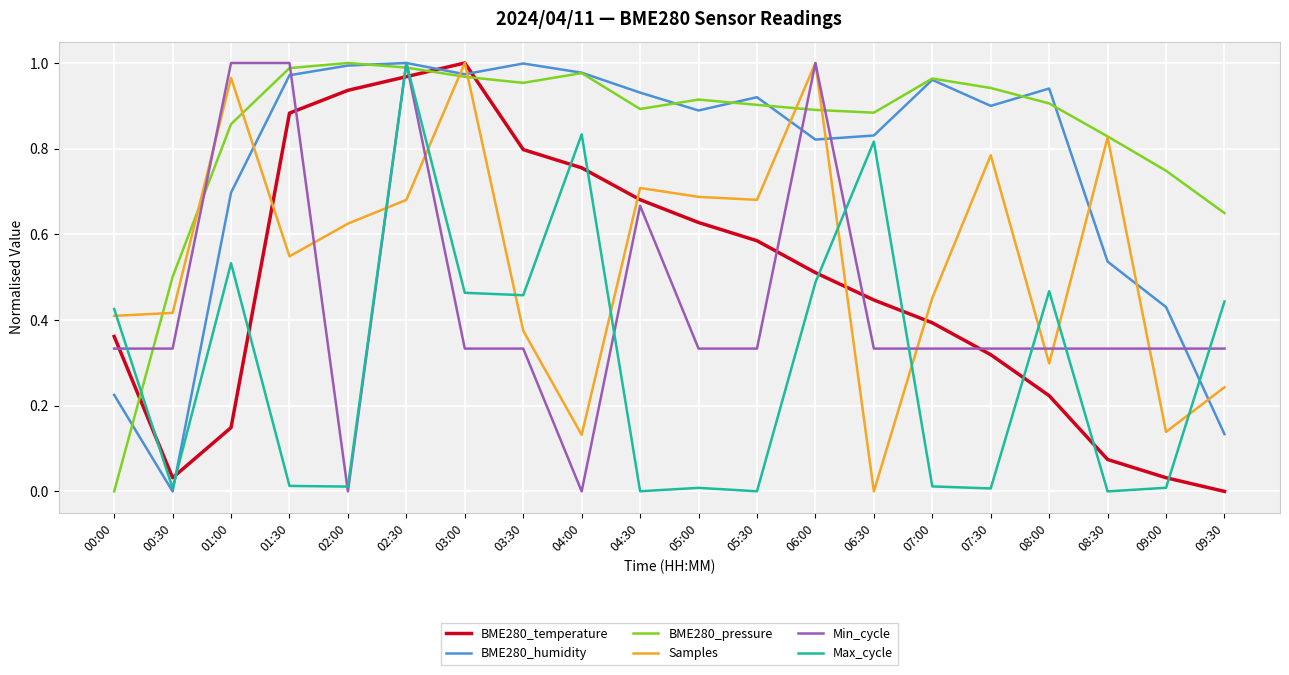

The value of Samples at 00:30 is 0.4. True or false?

True